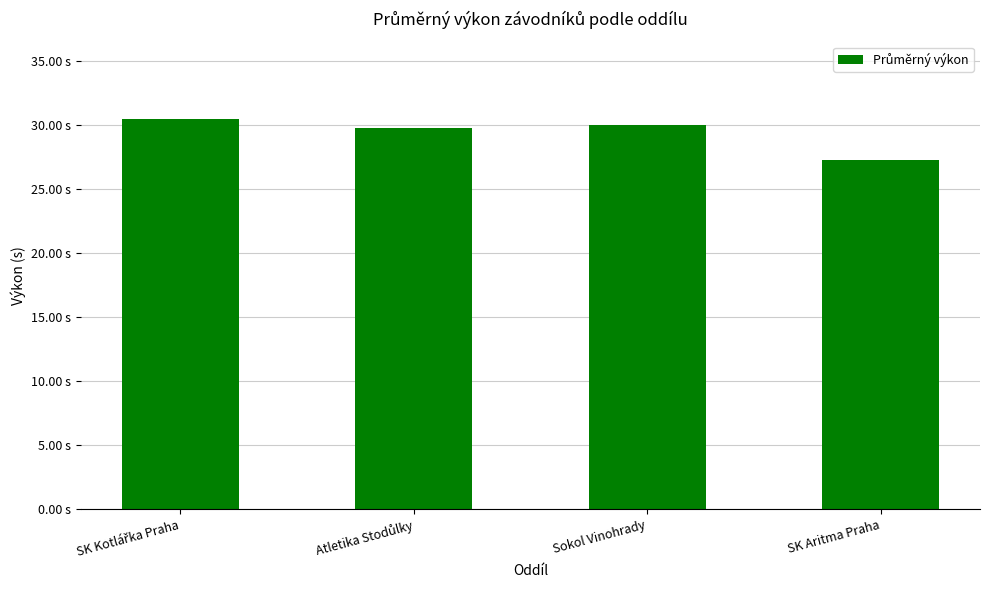

Does the chart contain any negative values?

No